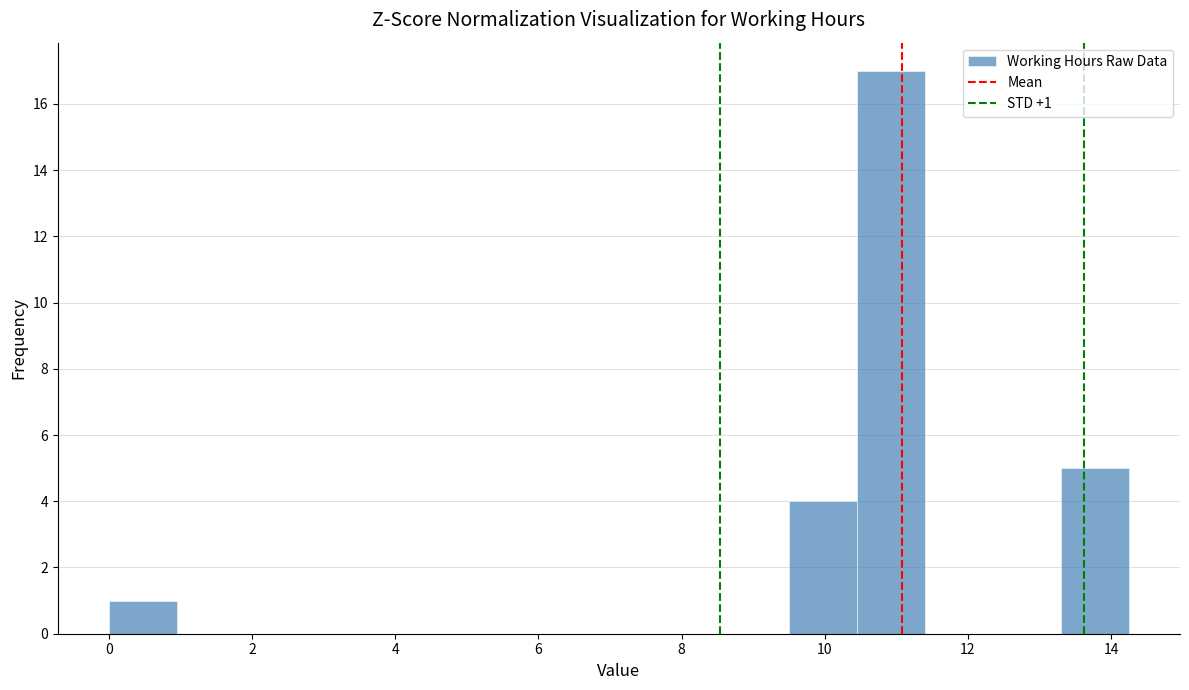

Over which range of the x-axis is the bar tallest?

10.45 to 11.40